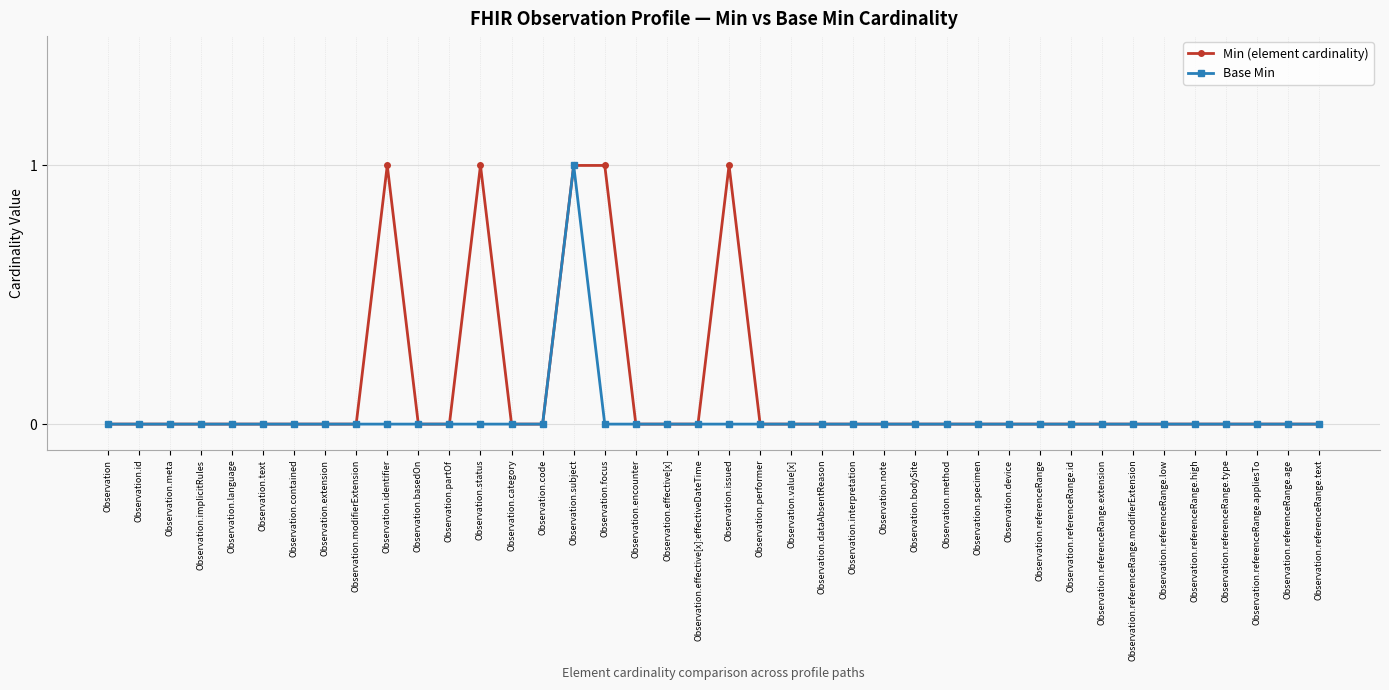

What is the label of the 17th point from the right?

Observation.dataAbsentReason